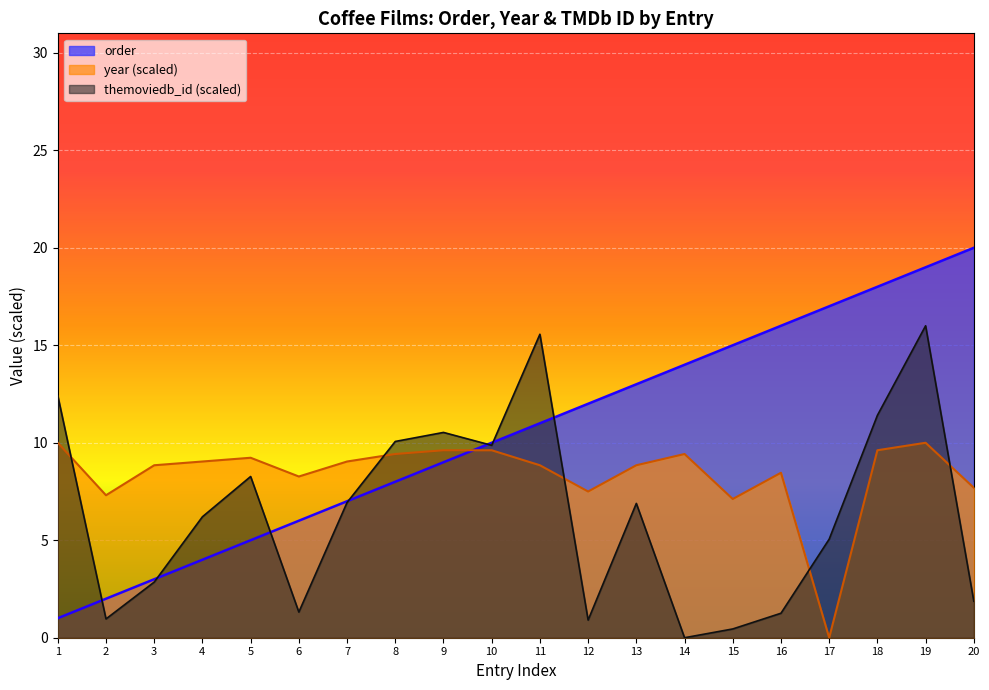

Count the number of categories in the chart.

20